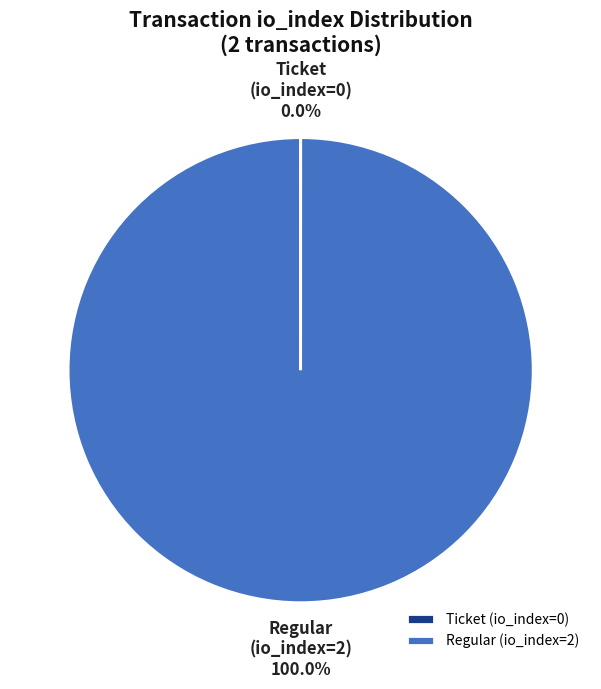

To the nearest percent, what portion does Regular (io_index=2) represent?

100%